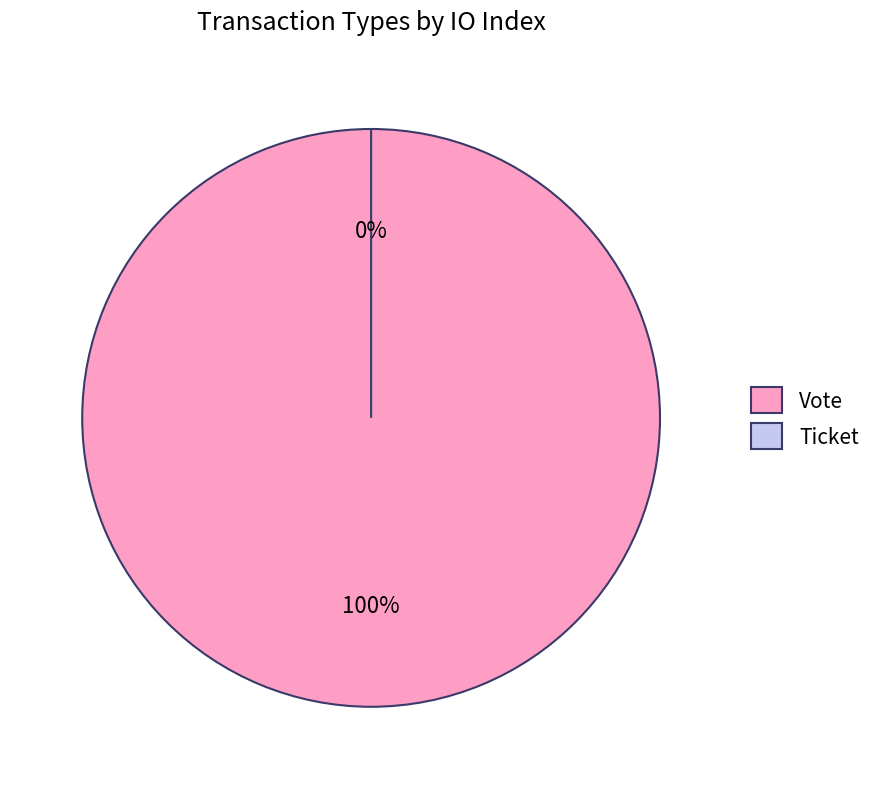

Is it true that Ticket is 1% of the pie?

False